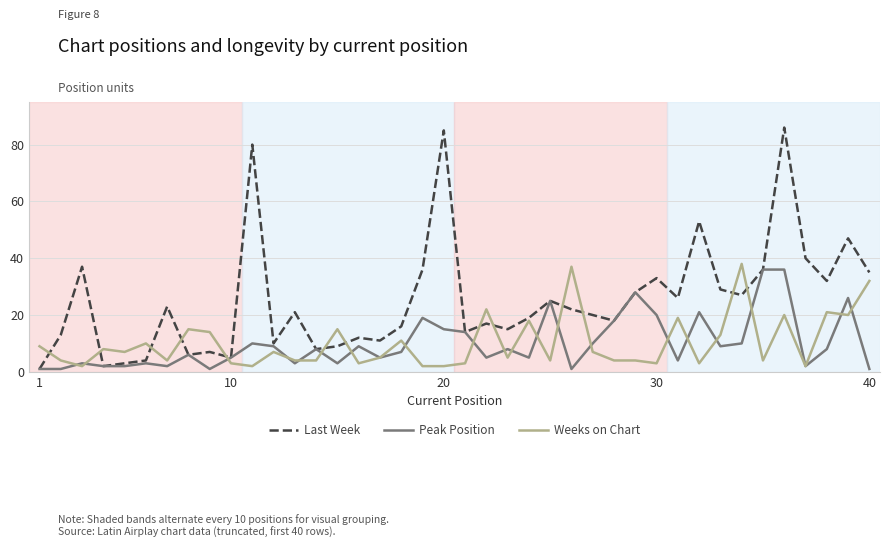

Which series has the largest total across all categories?

Last Week